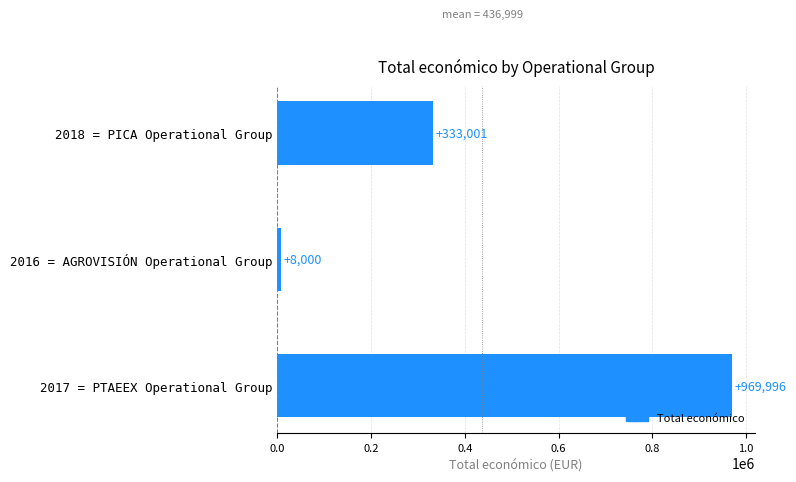

List the labels in order of value, smallest first.

2016 = AGROVISIÓN Operational Group, 2018 = PICA Operational Group, 2017 = PTAEEX Operational Group